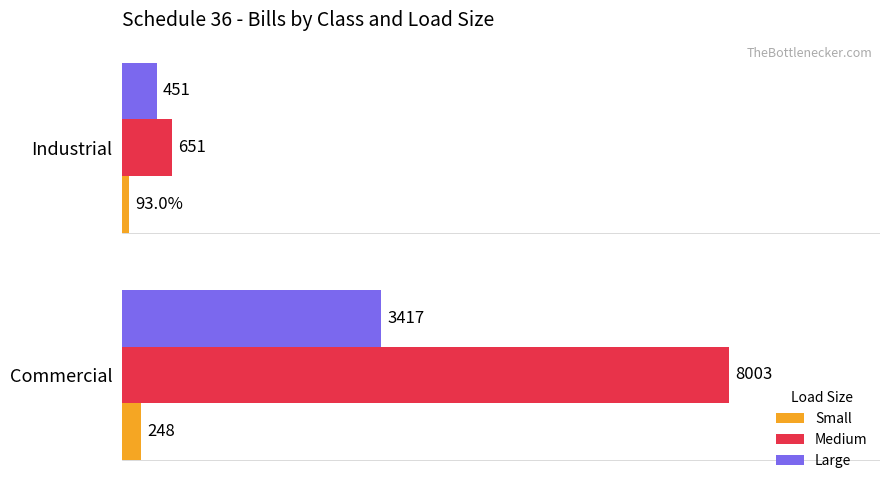

At which label does Large reach its peak?

Commercial